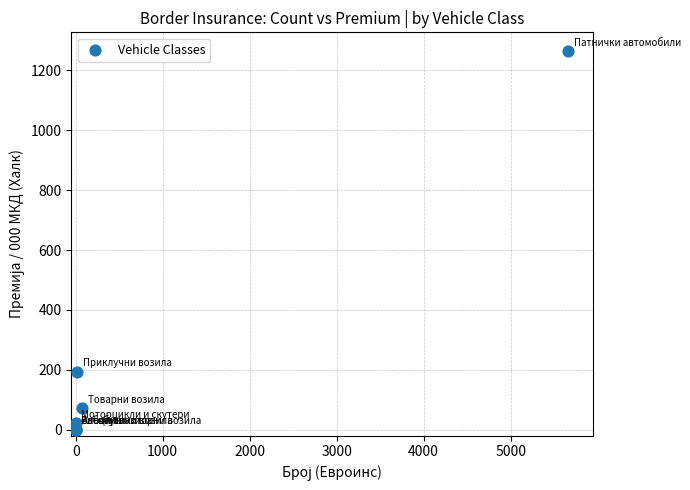

What Y value in the scatter plot is closest to 631?

193.9